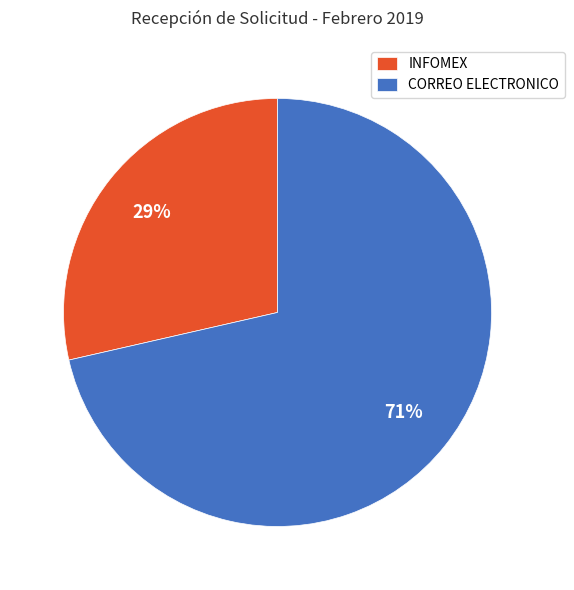

Rank the categories by value from highest to lowest.

CORREO ELECTRONICO, INFOMEX